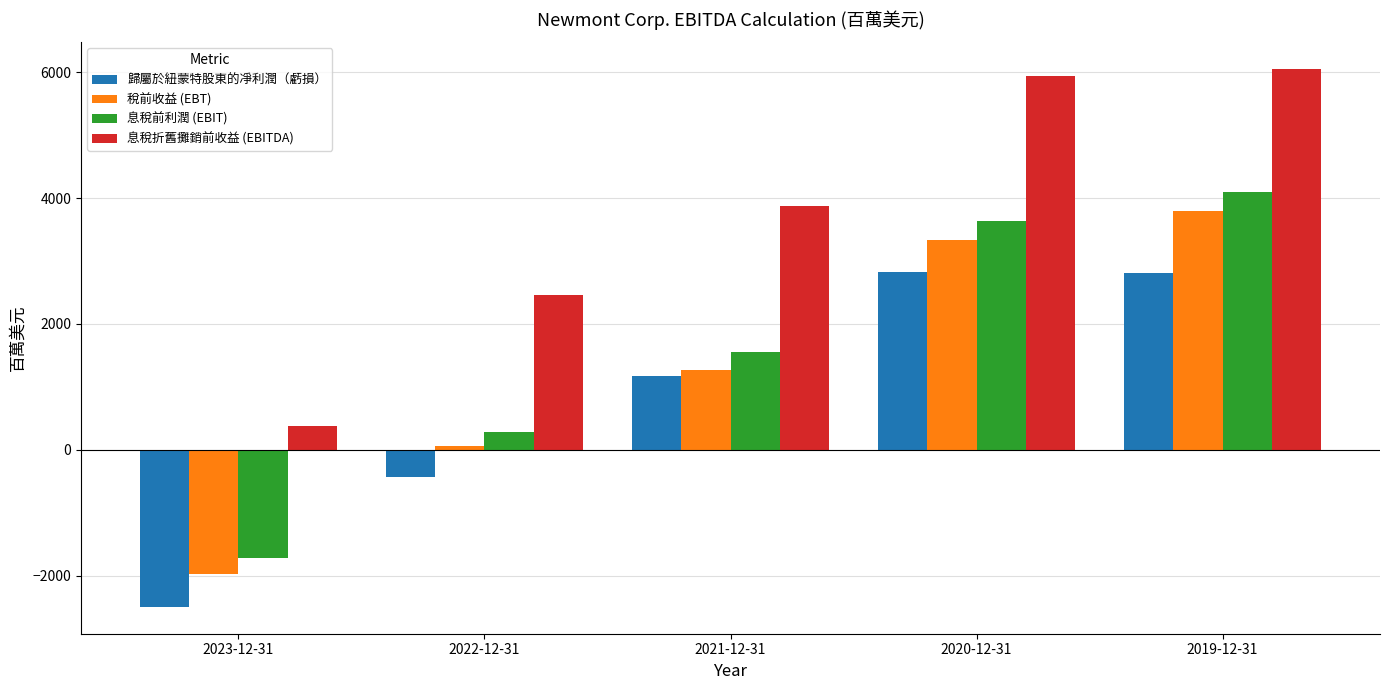

Where is 息稅折舊攤銷前收益 (EBITDA) nearest to the value 3216?

2021-12-31